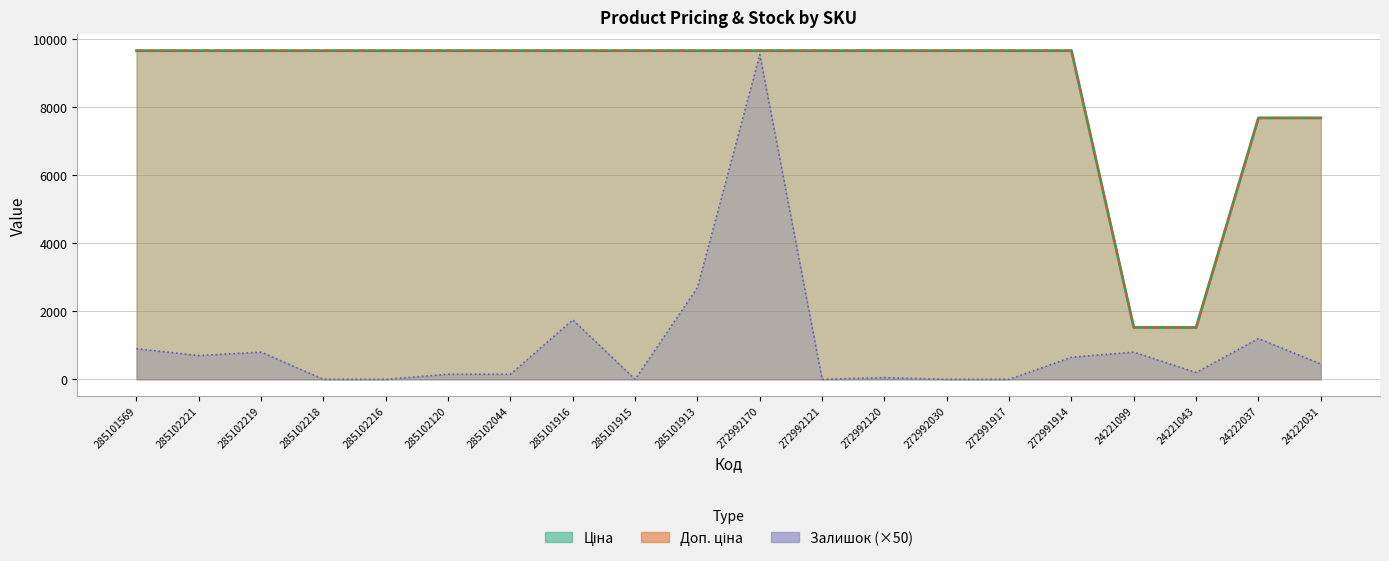

At 272991917, list the series in order from smallest to largest.

Залишок, Ціна, Доп. ціна